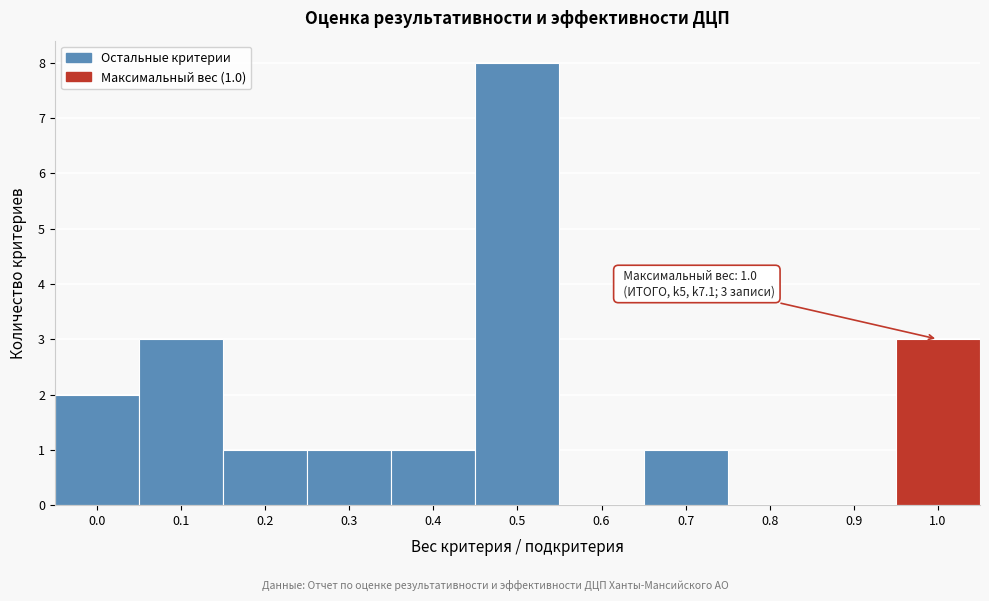

Reading left to right, extract all data points from this chart.

0.0=2	0.1=3	0.2=1	0.3=1	0.4=1	0.5=8	0.6=0	0.7=1	0.8=0	0.9=0	1.0=3